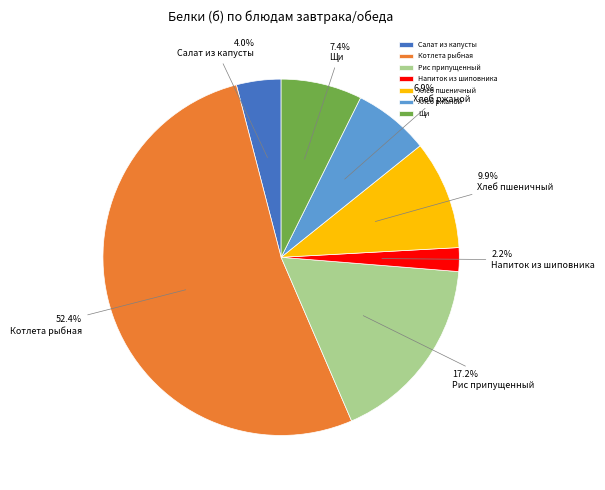

Count the number of slices in the pie.

7